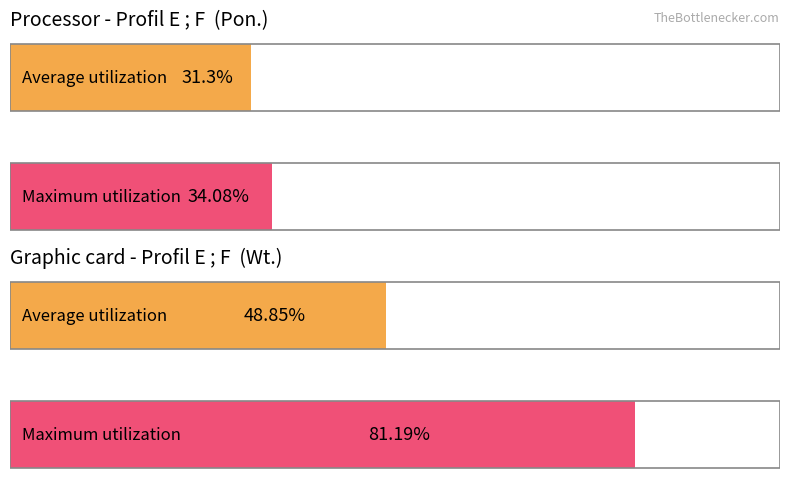

What is the smallest value displayed?

0.3